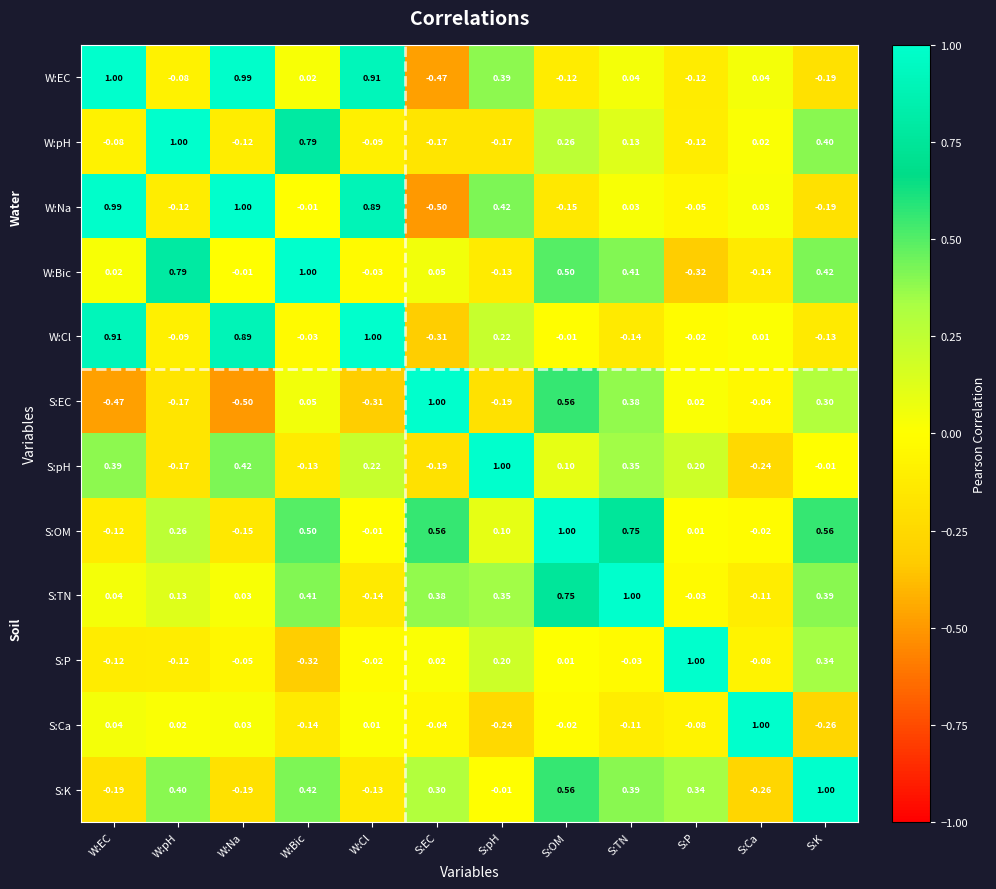

At which label does W:pH first exceed 0?

W:pH